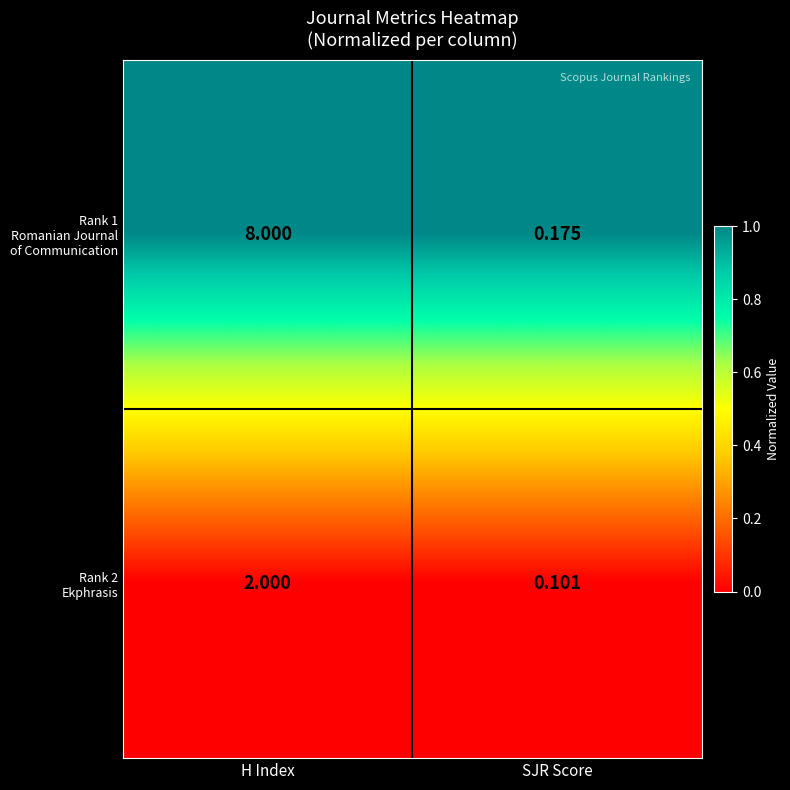

At which category does the chart reach its minimum across all series?

SJR Score